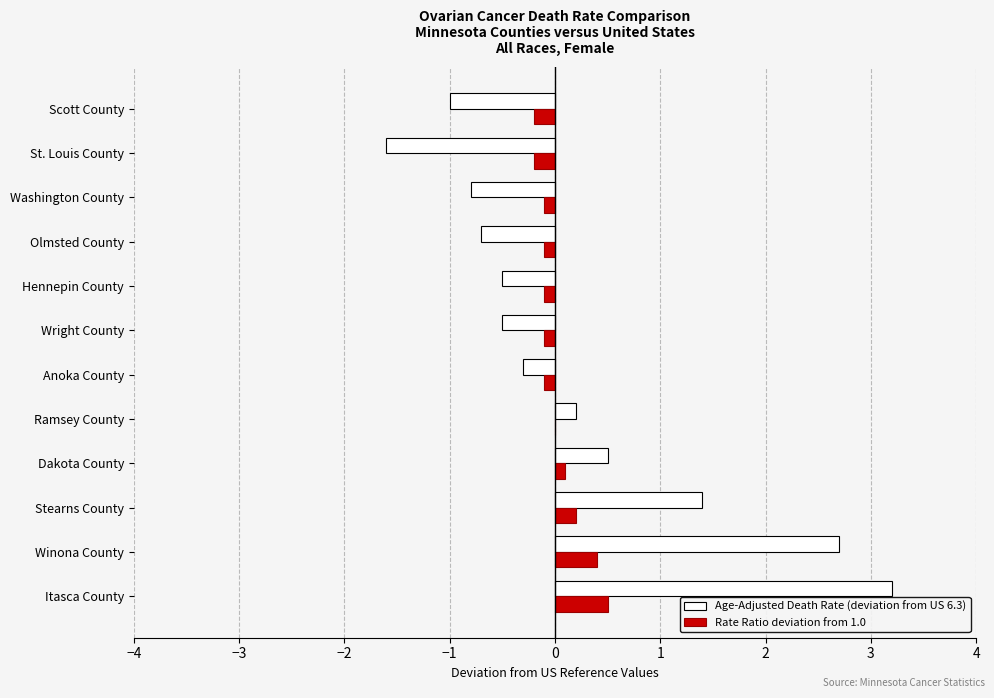

What is the greatest value displayed?

3.2